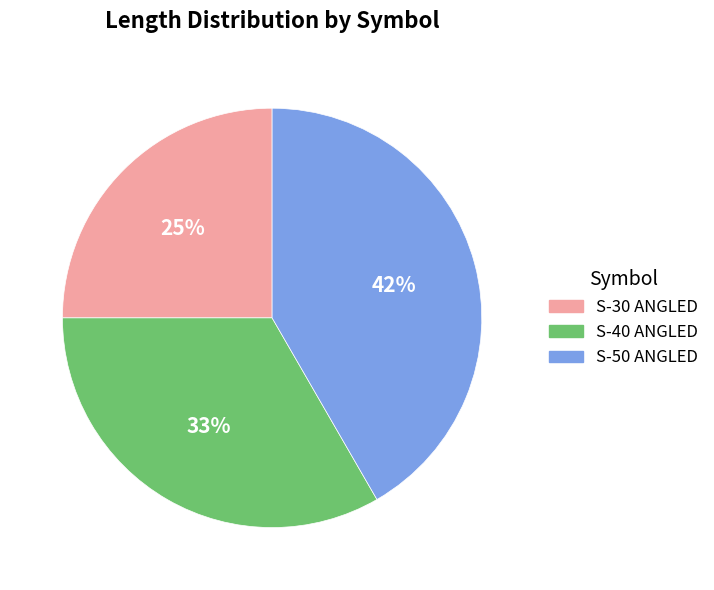

True or false: S-40 ANGLED accounts for 33% of the total.

True